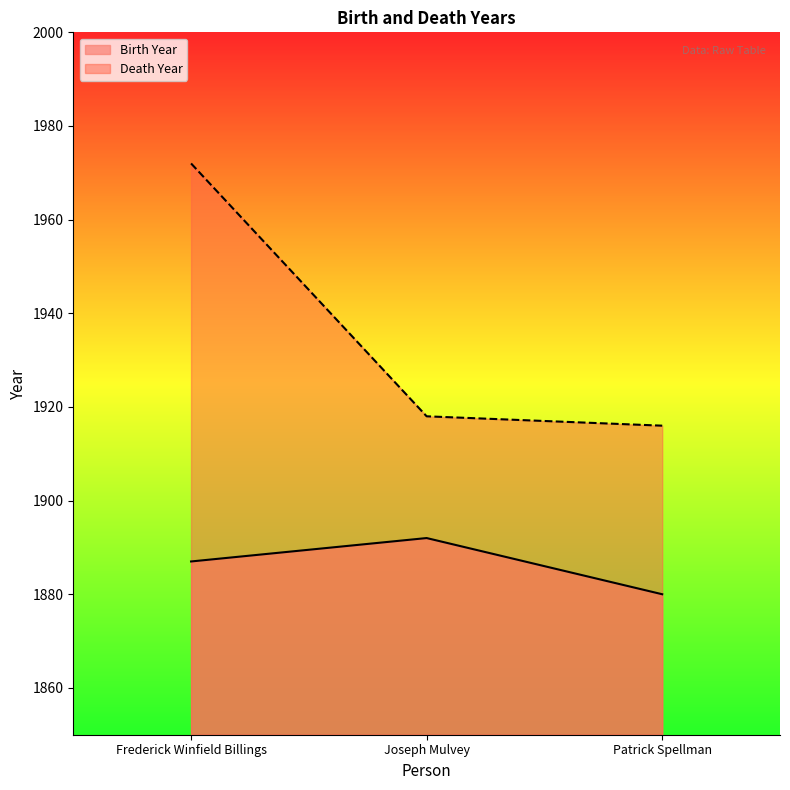

What is the maximum value shown in the chart?

1972